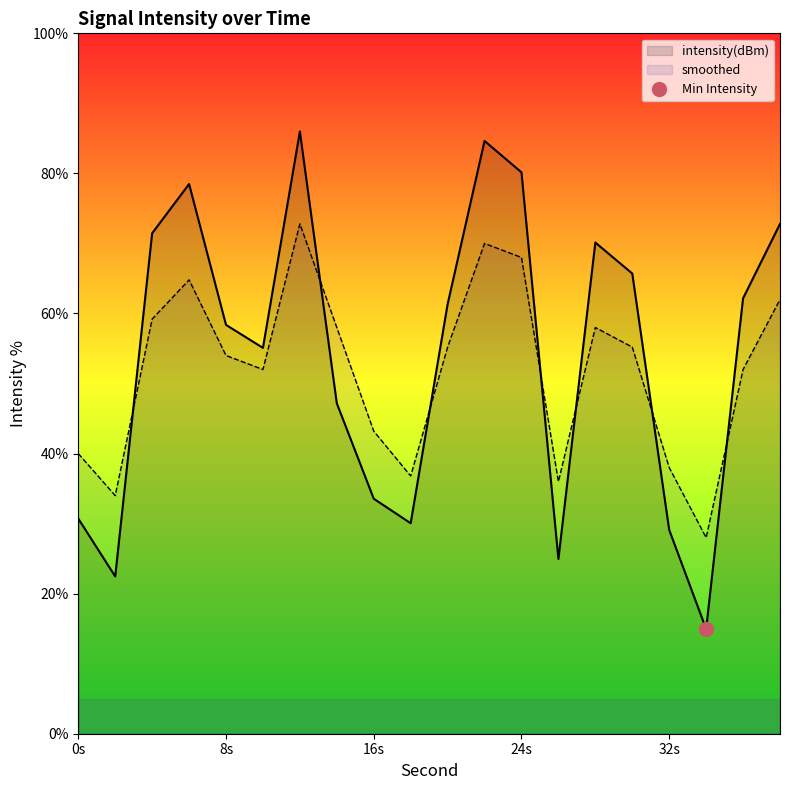

How many interior local peaks does the intensity(dBm) series have?

4